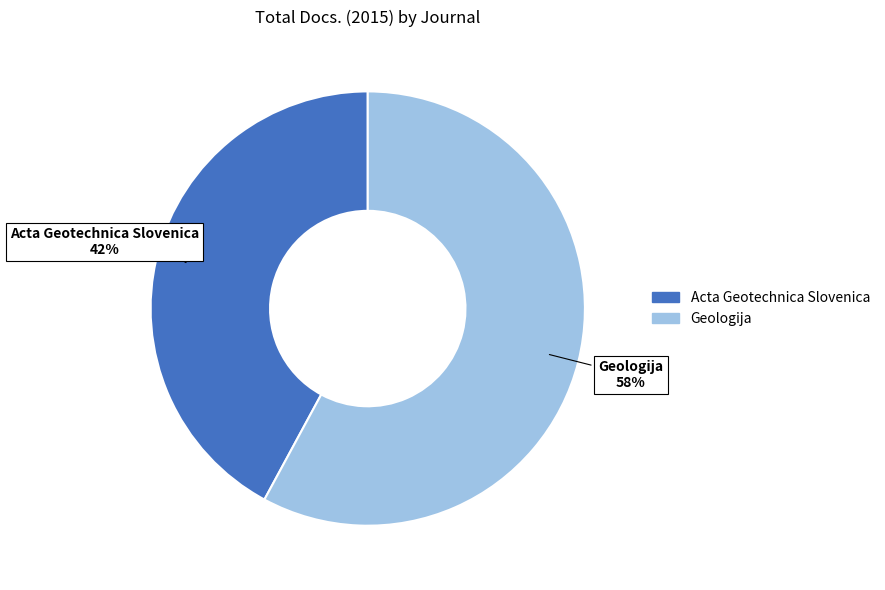

To the nearest percent, what is the combined percentage of Acta Geotechnica Slovenica and Geologija?

100%